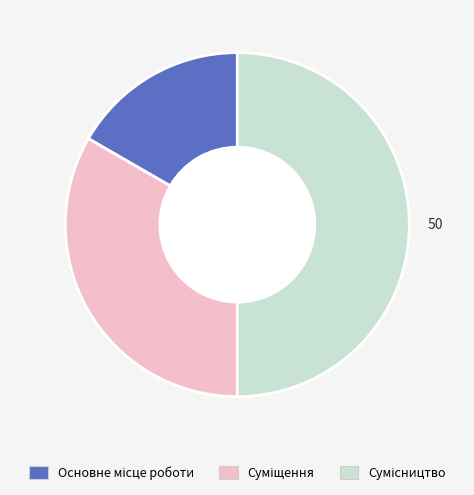

Is Суміщення the majority of the pie?

No